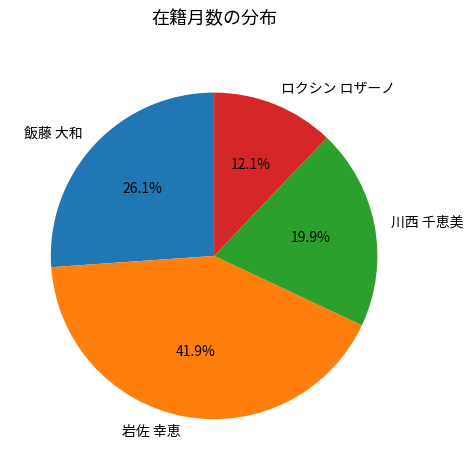

To the nearest percent, what percentage of the pie is 飯藤 大和?

26%